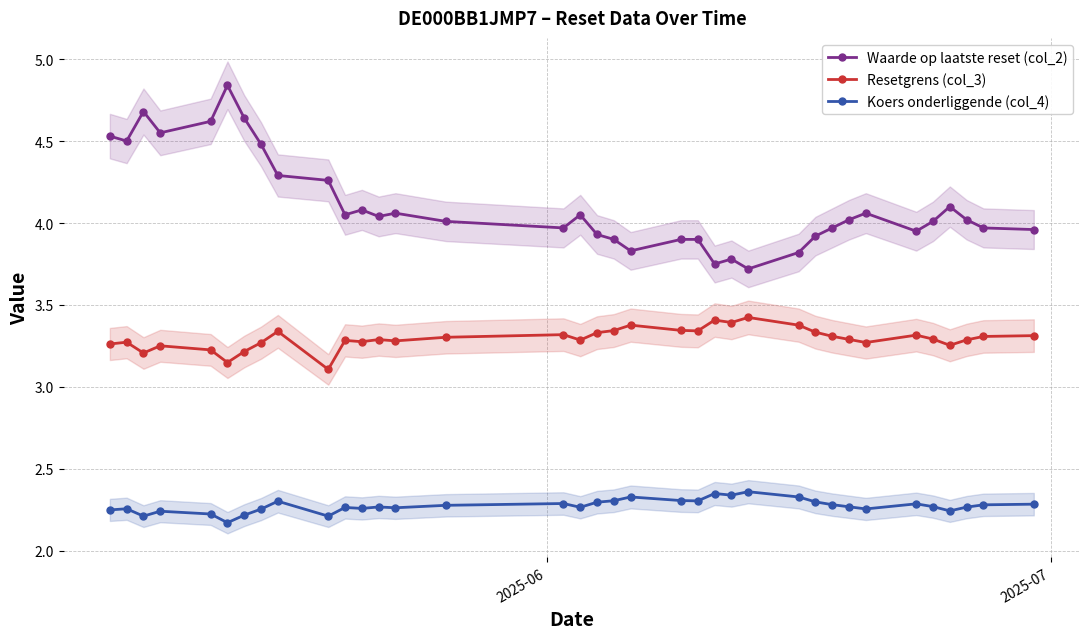

What is the greatest value displayed?

4.8